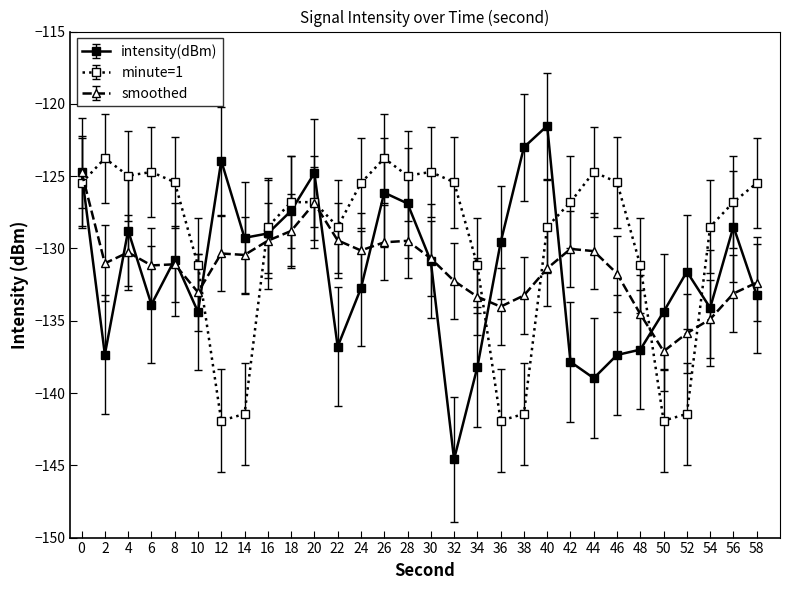

What is the difference between the second highest and second lowest values in the intensity(dBm) series?

16.0